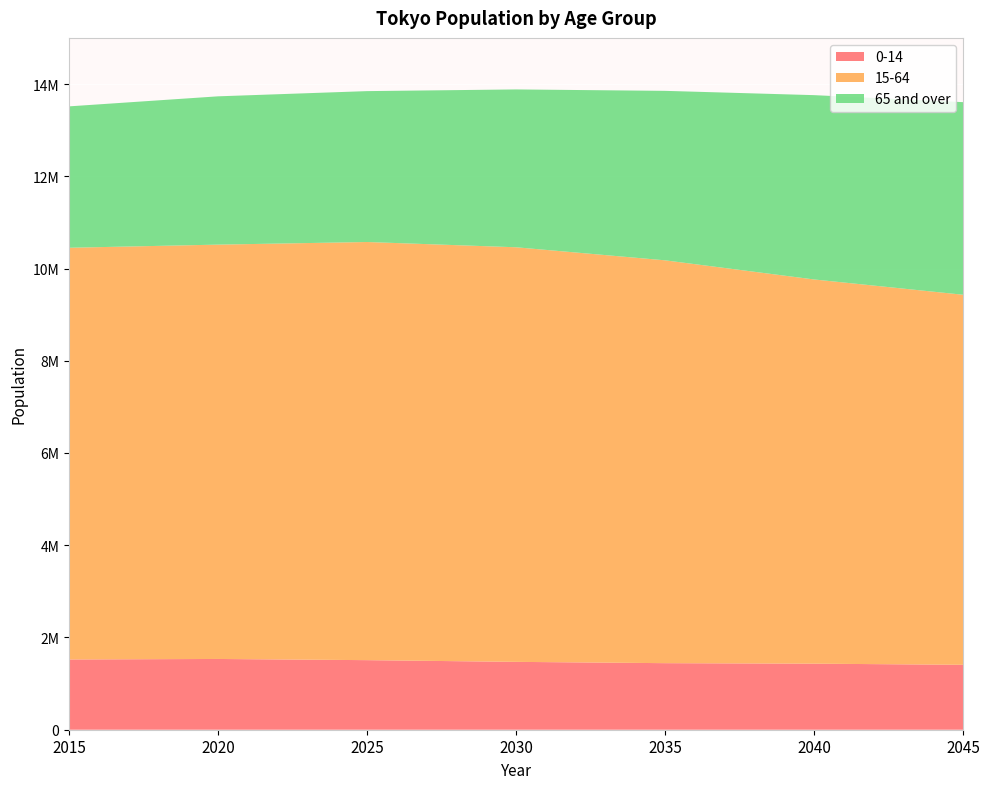

Reading left to right, transcribe all the data shown in this chart.

0-14: 1523353	1534193	1508463	1471373	1443170	1432251	1407573
15-64: 8926195	8983349	9065802	8988837	8734058	8330069	8023423
65 and over: 3065723	3215409	3271671	3422328	3674554	3996304	4175687